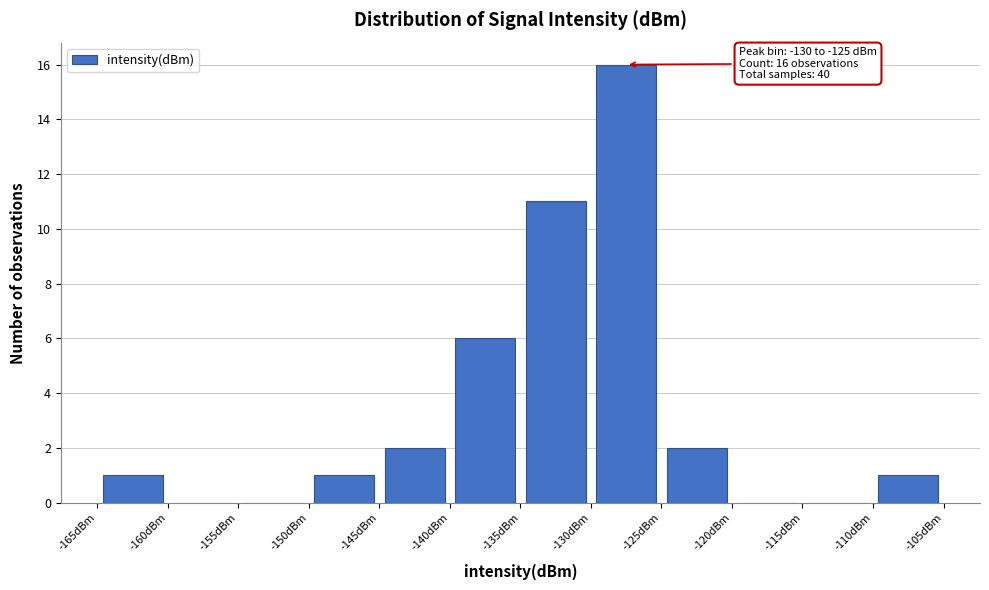

Which range on the x-axis has the tallest bar?

-130 to -125